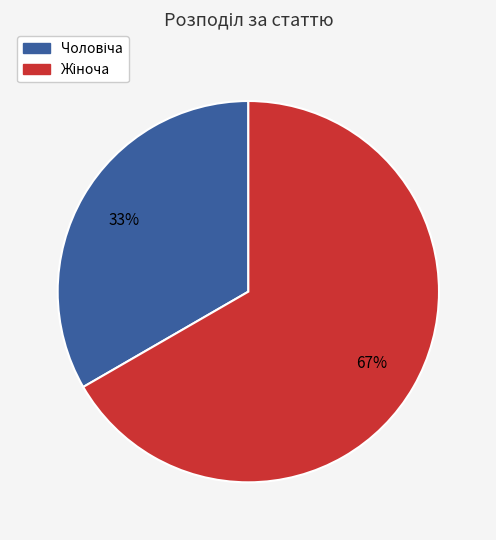

To the nearest percent, what is the average slice percentage?

50%